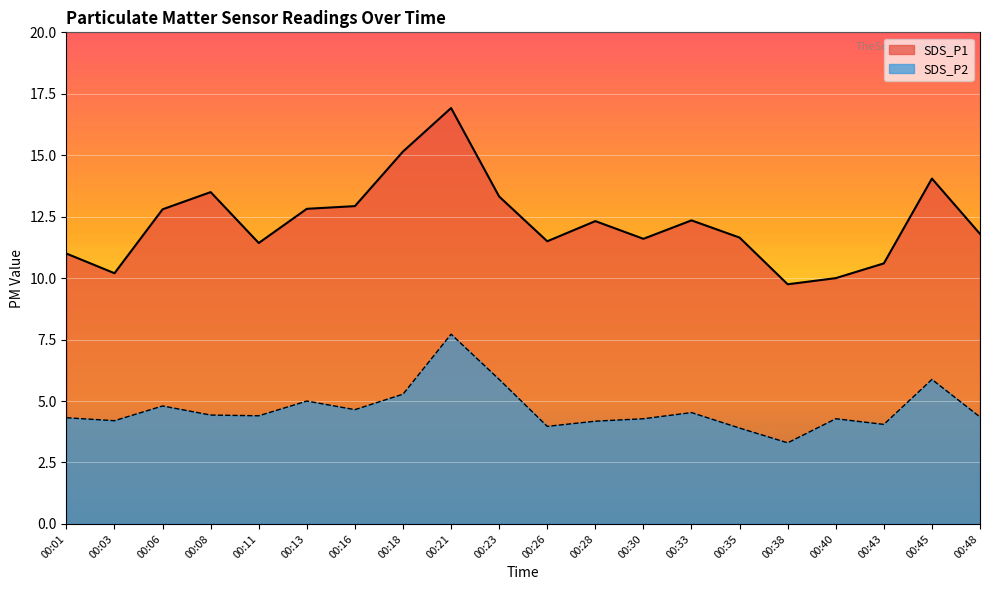

Reading right to left, list all the values displayed in this chart.

SDS_P1: 11.8	14.1	10.6	10.0	9.8	11.7	12.3	11.6	12.3	11.5	13.3	16.9	15.2	12.9	12.8	11.4	13.5	12.8	10.2	11.0
SDS_P2: 4.3	5.9	4.0	4.3	3.3	3.9	4.5	4.3	4.2	4.0	5.9	7.7	5.3	4.7	5.0	4.4	4.4	4.8	4.2	4.3